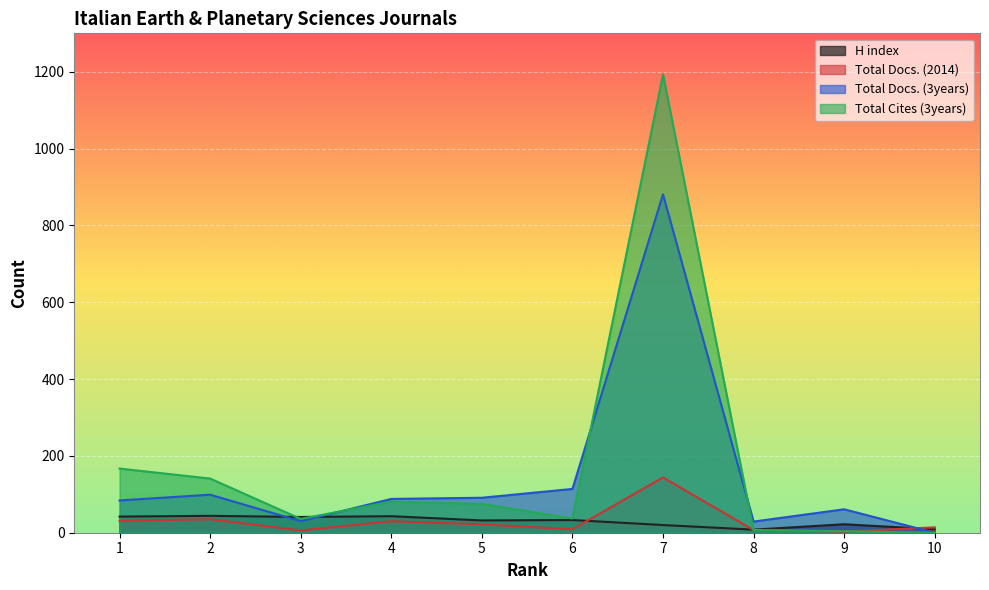

What is the approximate value of Total Docs. (3years) at 9, to the nearest 100?

100